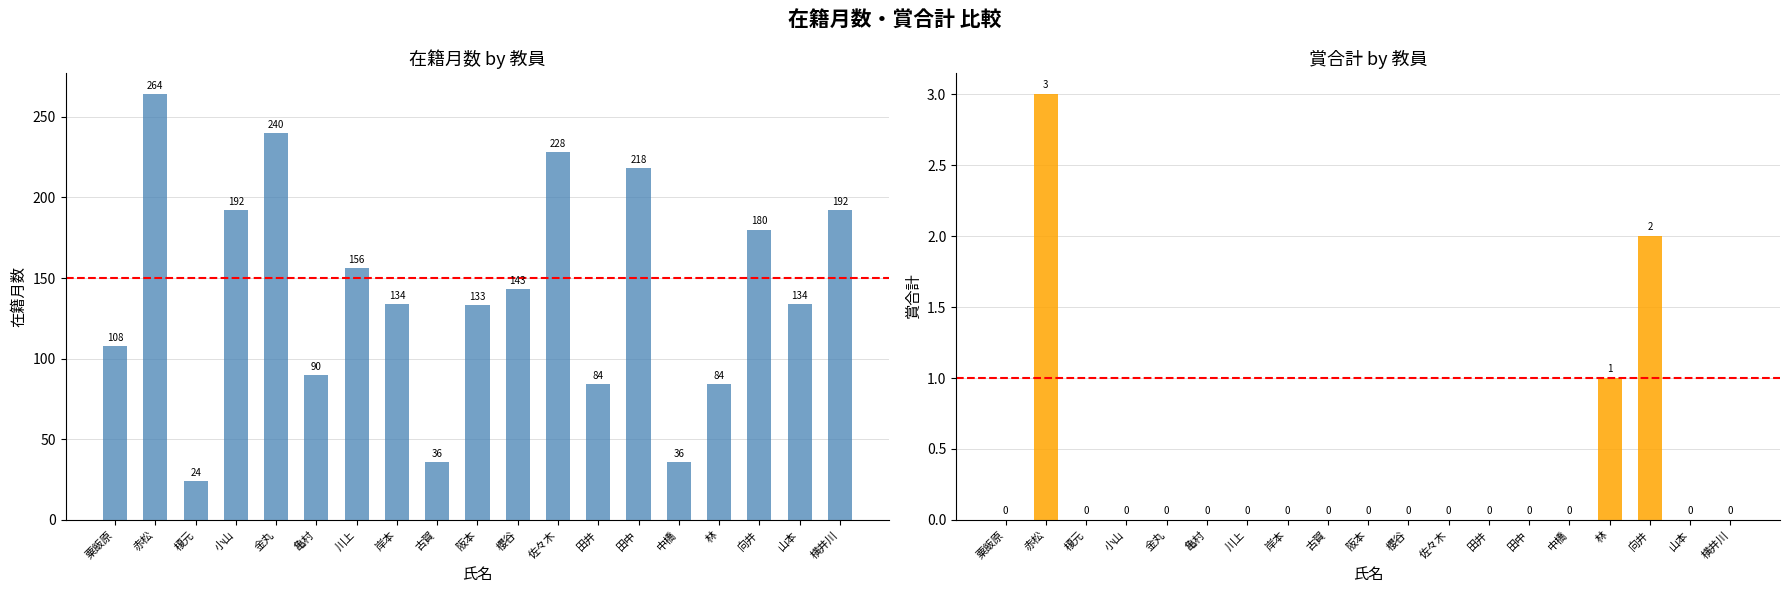

What are all the series names shown in the legend?

在籍月数, 賞合計